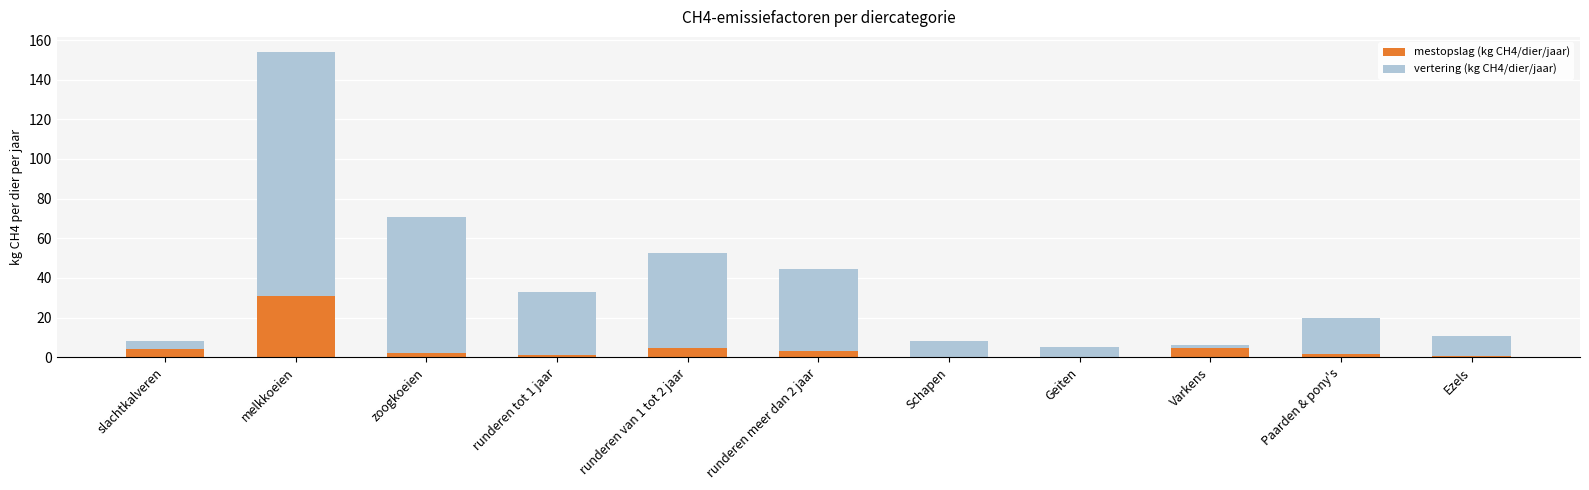

How many series are shown in this chart?

2